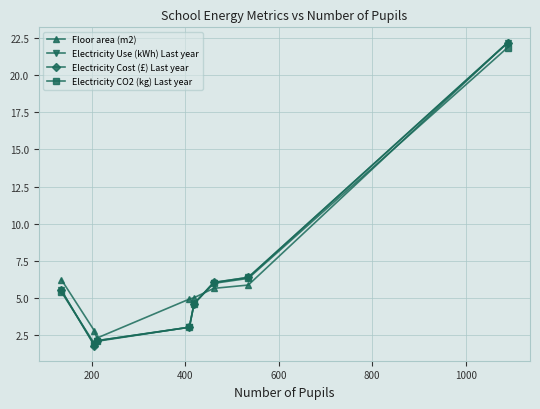

Which series has the widest spread of values?

Electricity Cost (£) Last year